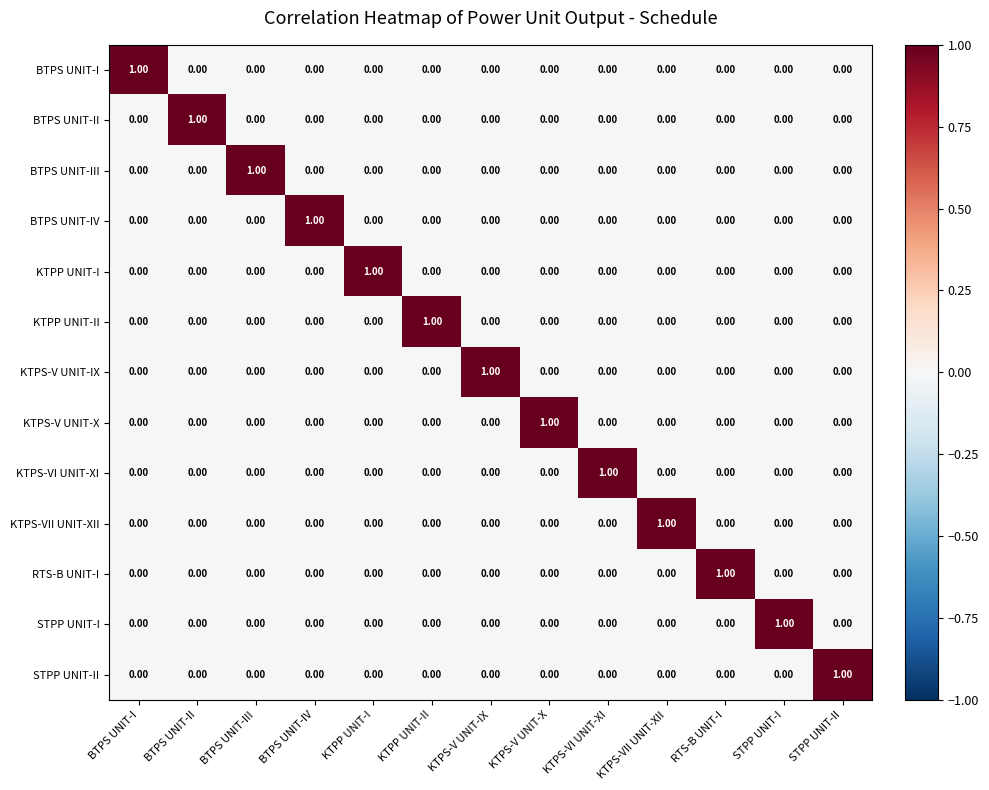

Is the value of STPP UNIT-II at STPP UNIT-II greater than the value of BTPS UNIT-II at STPP UNIT-II?

Yes